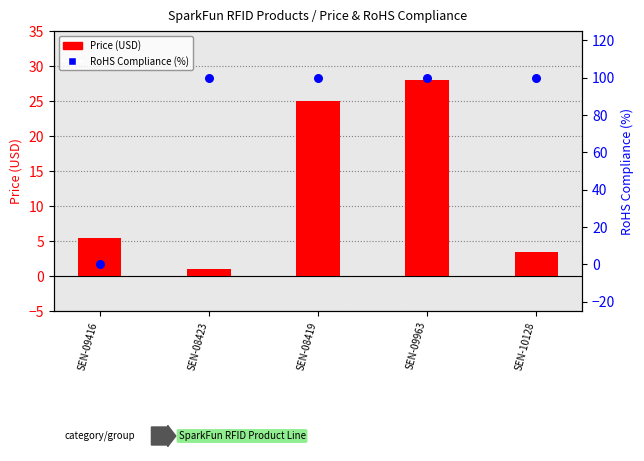

At which category is the sum across all series the highest?

SEN-09963